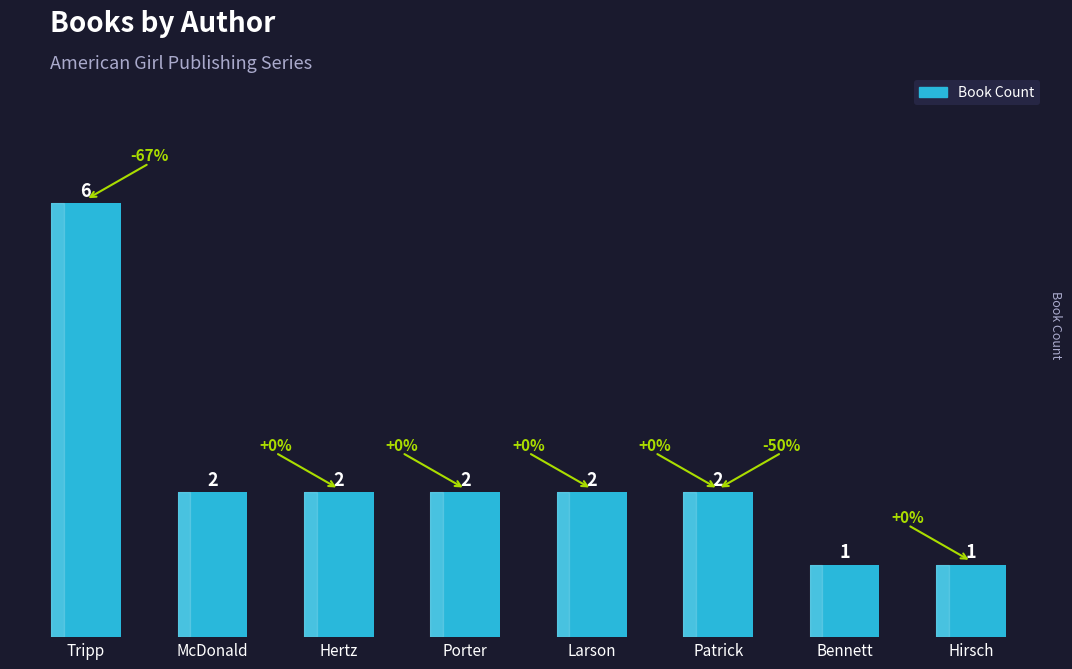

What is the label of the 2nd bar from the right?

Bennett